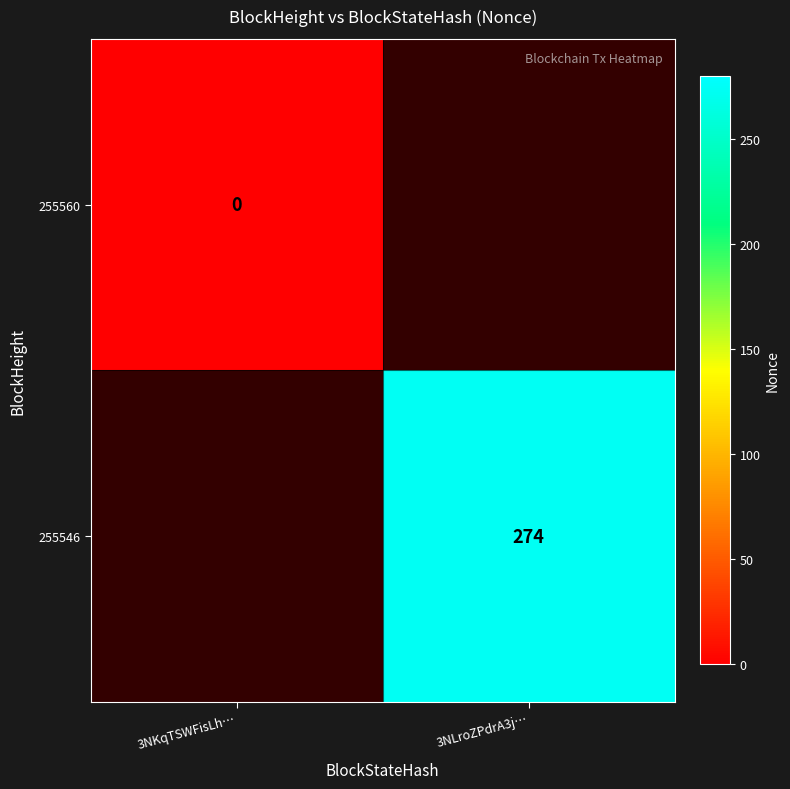

The value of 255546 at 3NLroZPdrA3j… is 358. True or false?

False